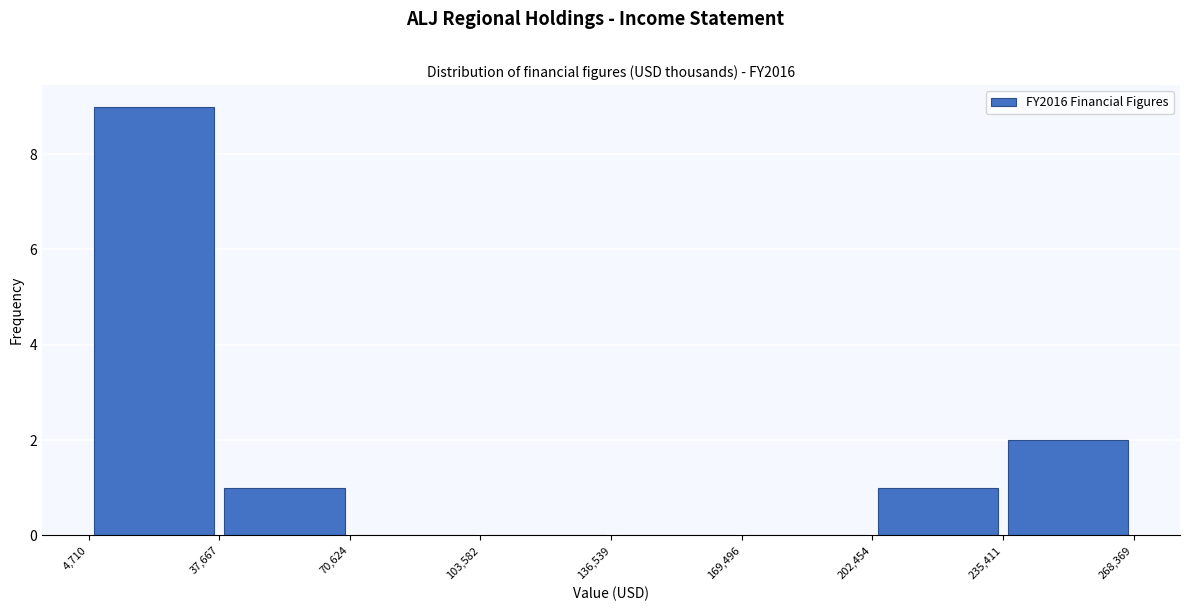

Reading left to right, list every bar in this chart as the range it spans on the x-axis followed by its height. The values are not printed on the chart, so give them approximately, as read against the axis.

4,710 to 37,667: 9
37,667 to 70,624: 1
70,624 to 103,582: 0
103,582 to 136,539: 0
136,539 to 169,496: 0
169,496 to 202,454: 0
202,454 to 235,411: 1
235,411 to 268,369: 2